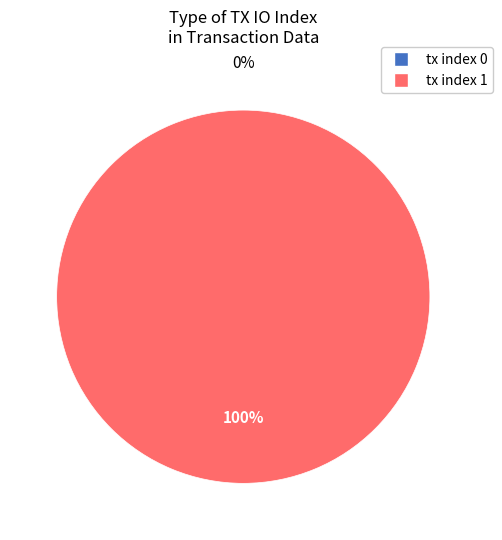

Rank the categories by value from lowest to highest.

tx index 0, tx index 1